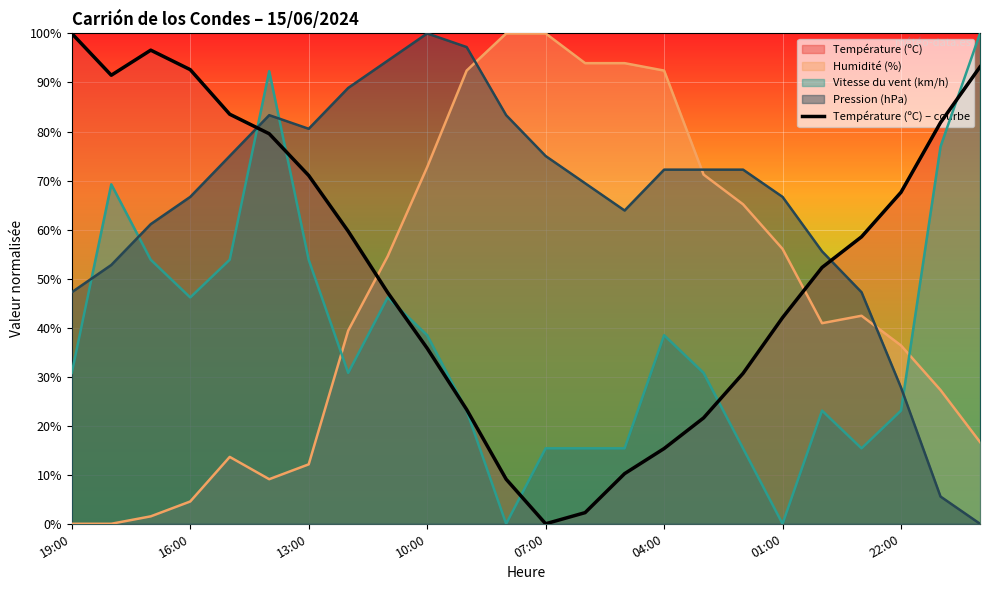

How many lines are shown in the chart?

1